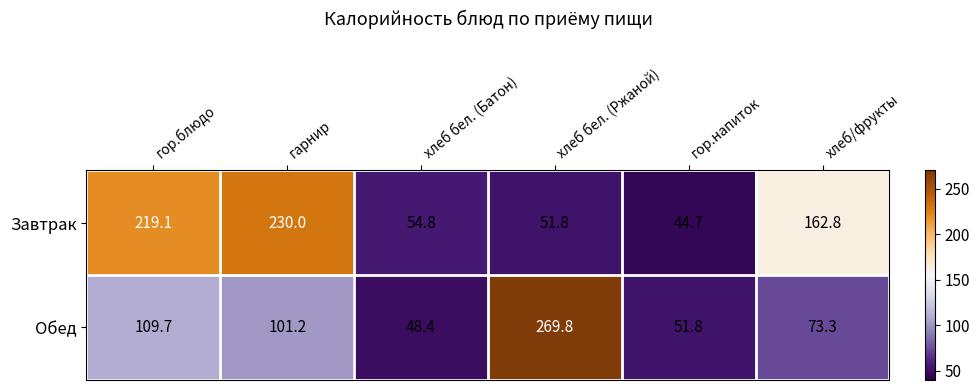

At how many categories does at least one series exceed 224?

2